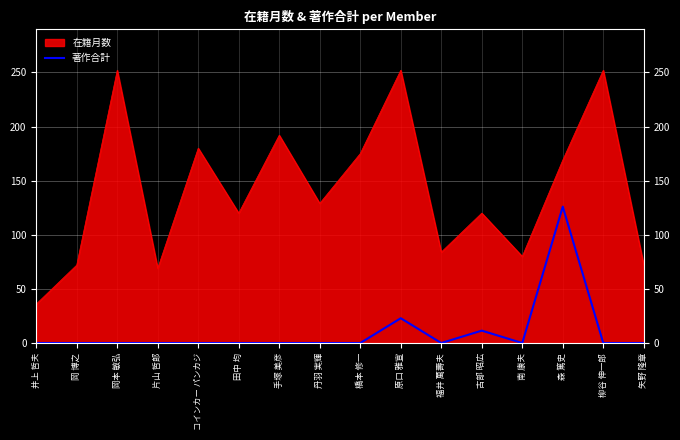

The value at 南 康夫 is -46.8. True or false?

False